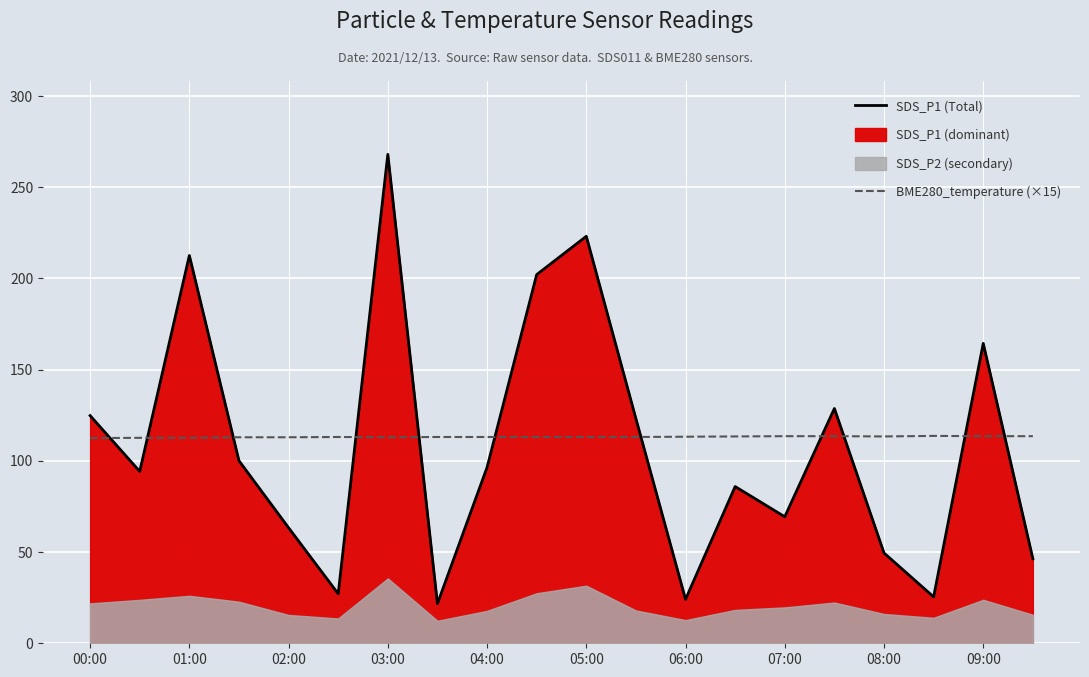

How many data points in SDS_P1 (Total) are less than 96?

10